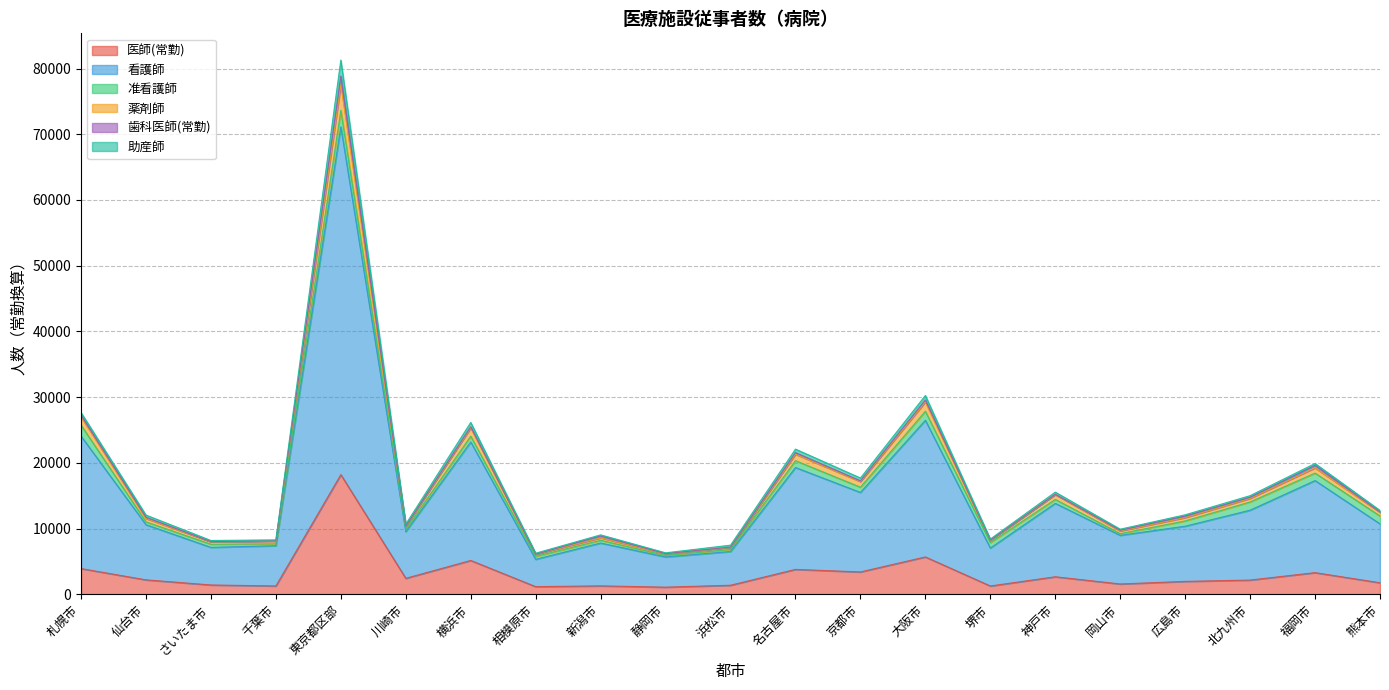

What is the highest value of the 医師(常勤) series?

18209.0